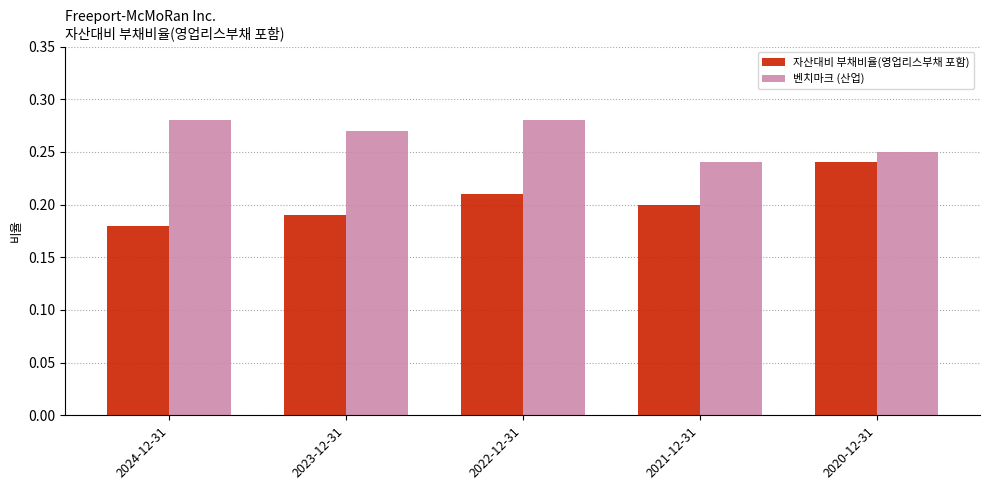

What is the label of the 2nd bar from the left?

2023-12-31